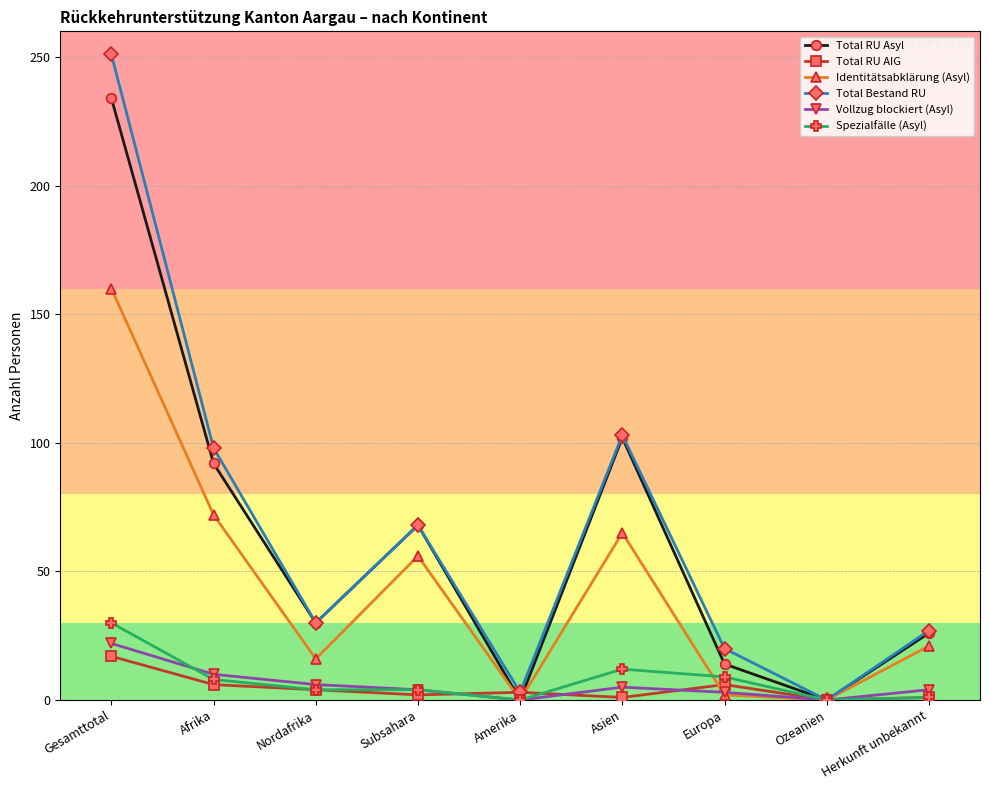

What is the approximate value of Vollzug blockiert (Asyl) at Herkunft unbekannt, to the nearest 5?

5